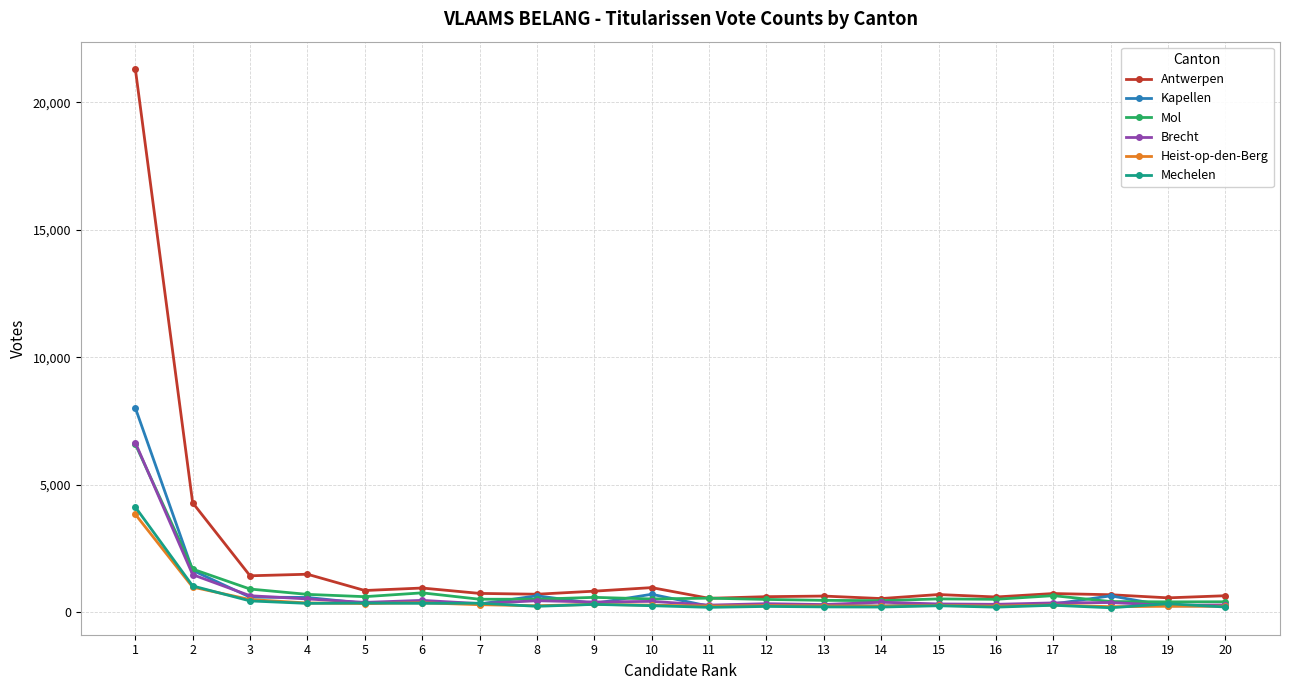

What is the difference between the second highest and minimum values in the Kapellen series?

1402